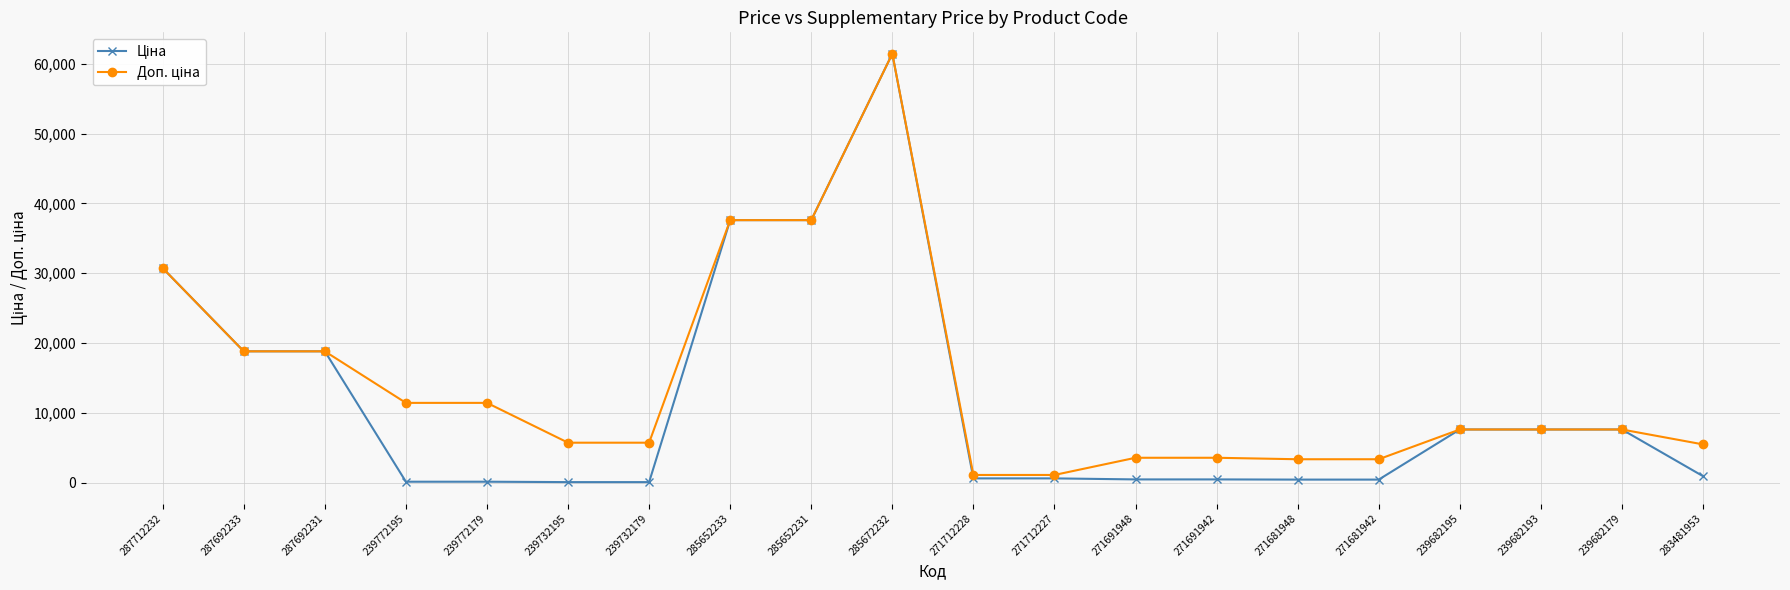

What is the greatest value displayed?

61434.3